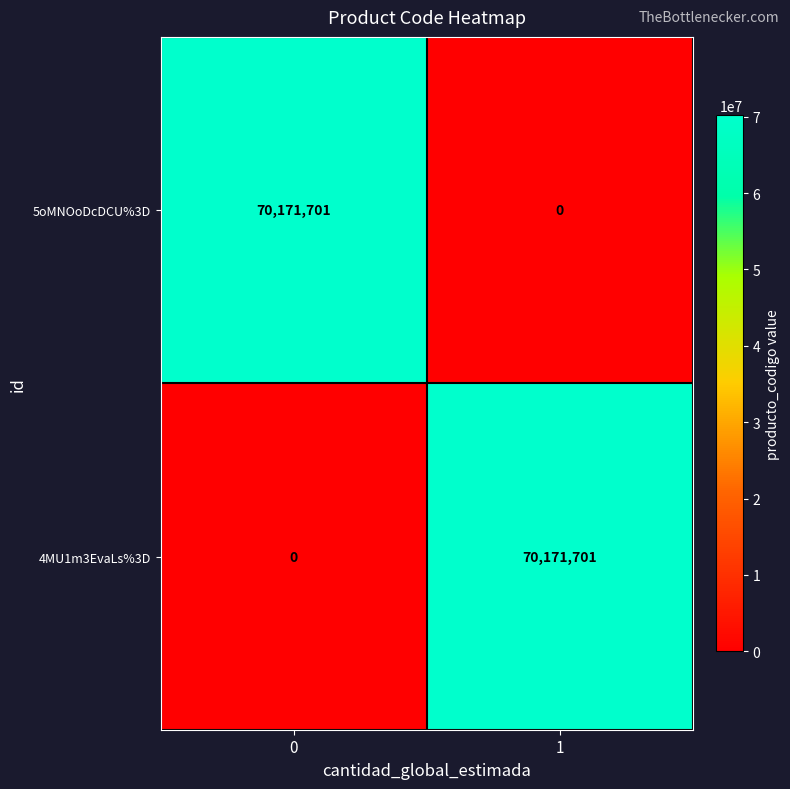

What is the difference between the 5oMNOoDcDCU%3D values at 0 and 1?

70171701